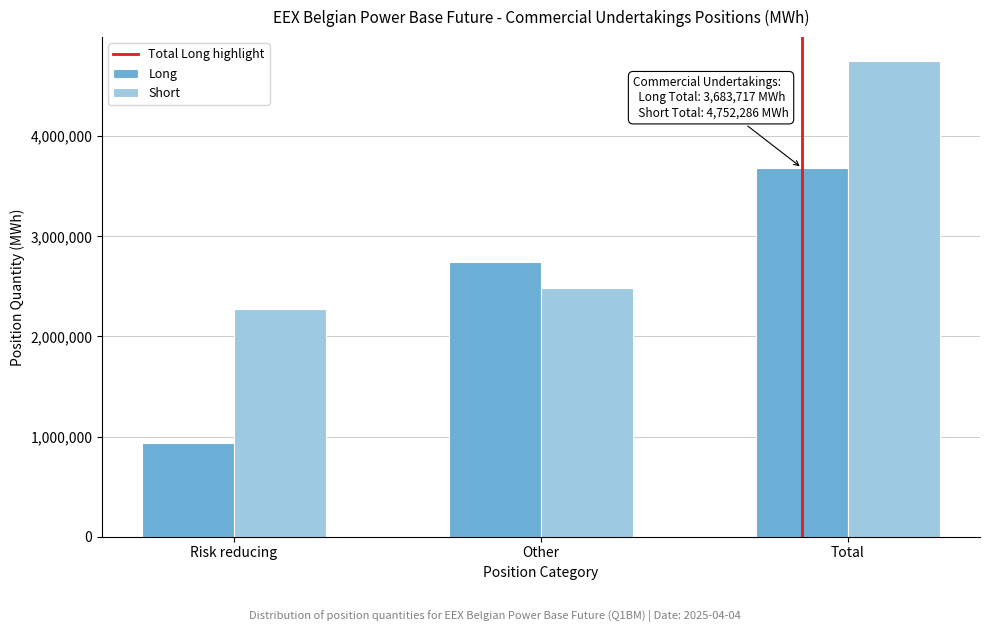

Reading left to right, what are all the values shown in this chart?

Long: Risk reducing=936528	Other=2747189	Total=3683717
Short: Risk reducing=2270038	Other=2482248	Total=4752286